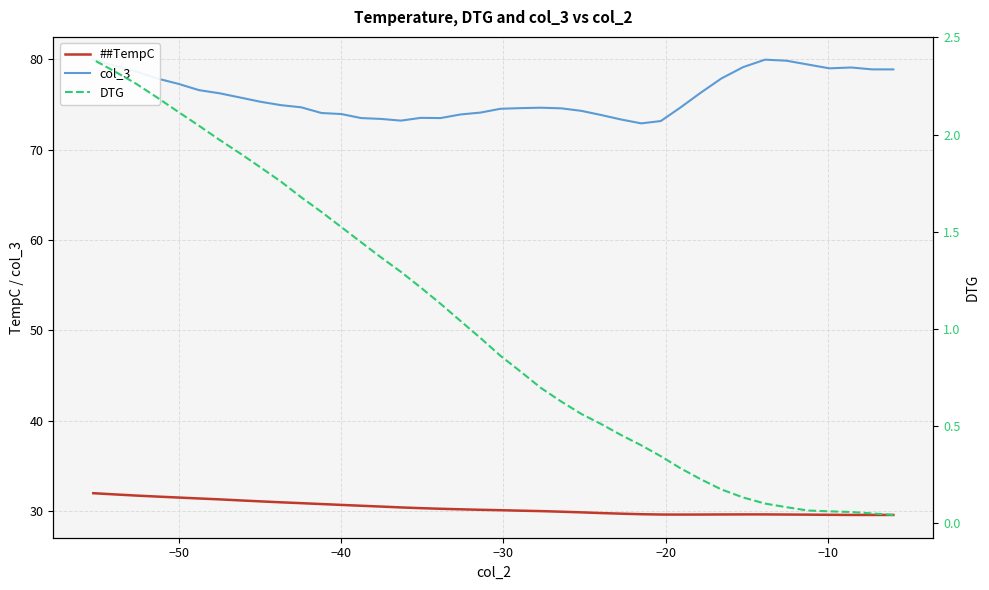

Which series has the largest total across all categories?

col_3